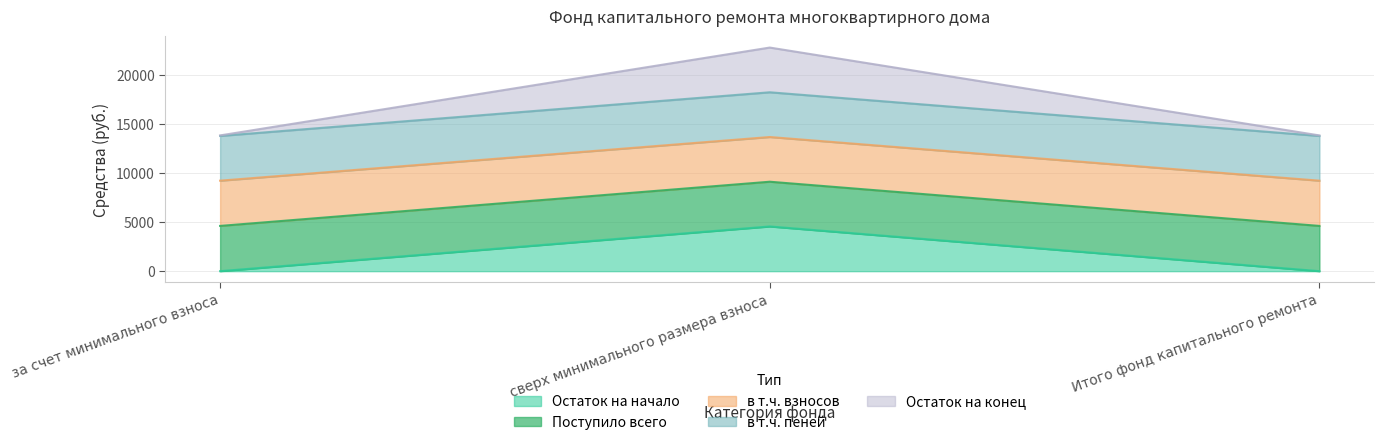

Count the number of categories in the chart.

3